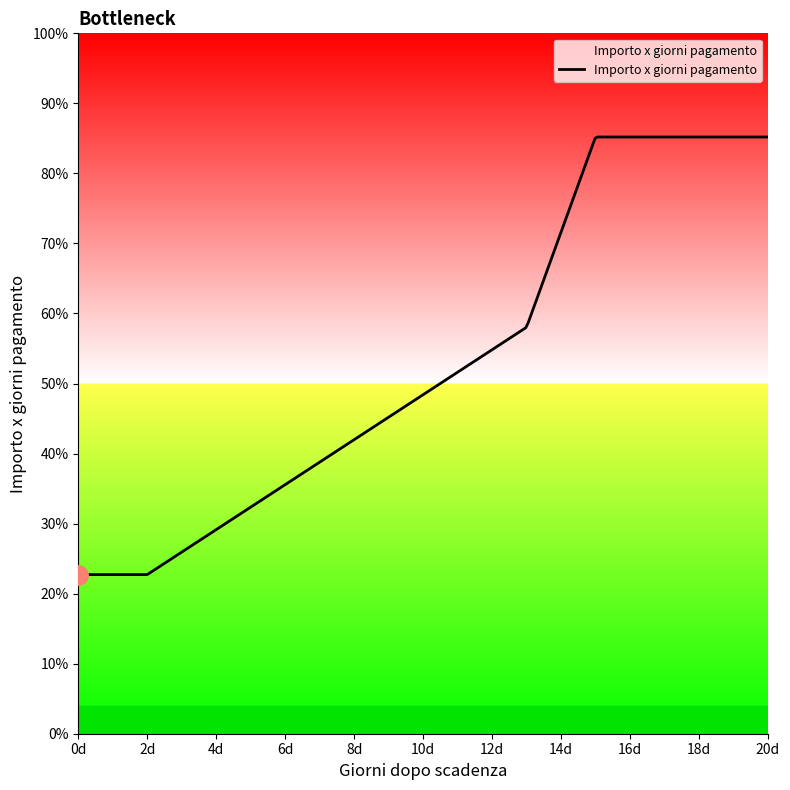

Which label corresponds to the largest value in the chart?

15